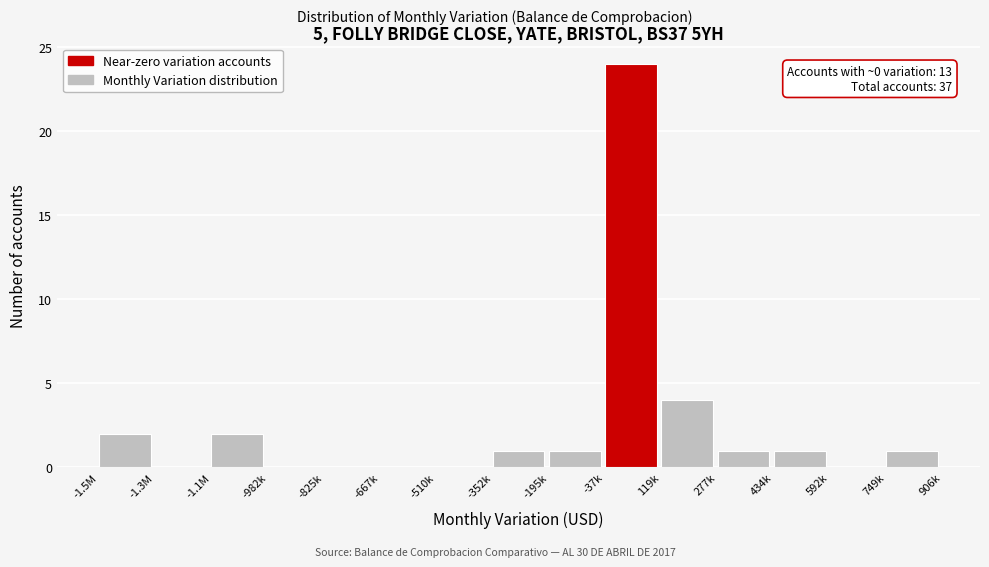

Reading left to right, extract all data points from this chart.

-1.5M=2	-1.3M=0	-1.1M=2	-982k=0	-825k=0	-667k=0	-510k=0	-352k=1	-195k=1	-37k=24	119k=4	277k=1	434k=1	592k=0	749k=1